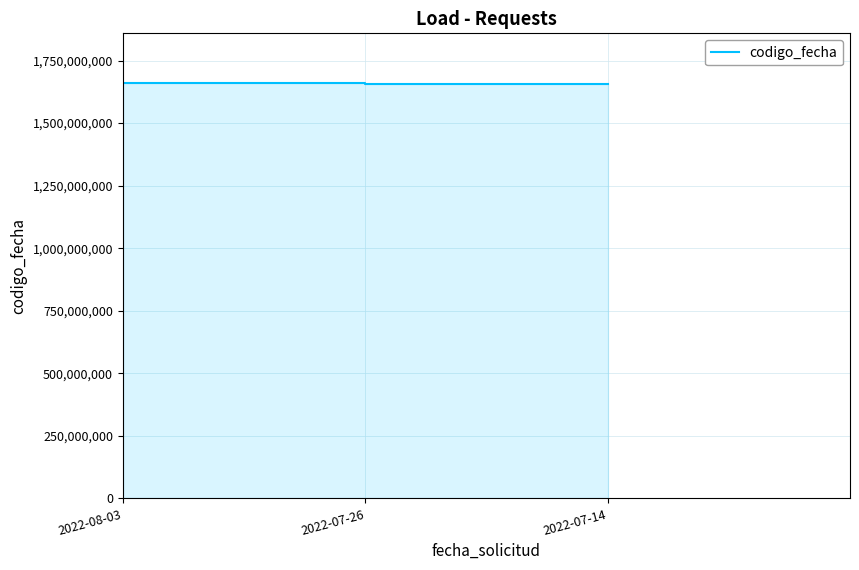

True or false: the data shows 2779549226 at 2022-07-14.

False